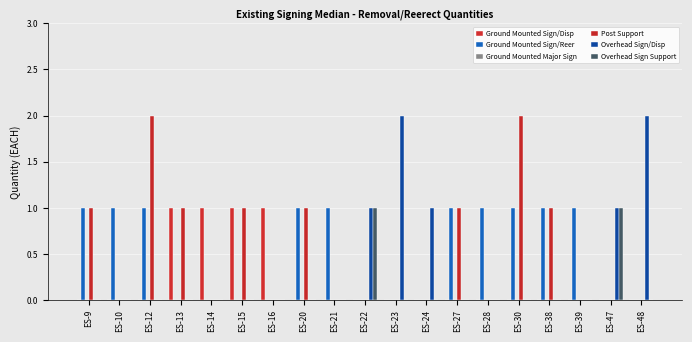

Which has a higher value, ES-16 or ES-39?

ES-16